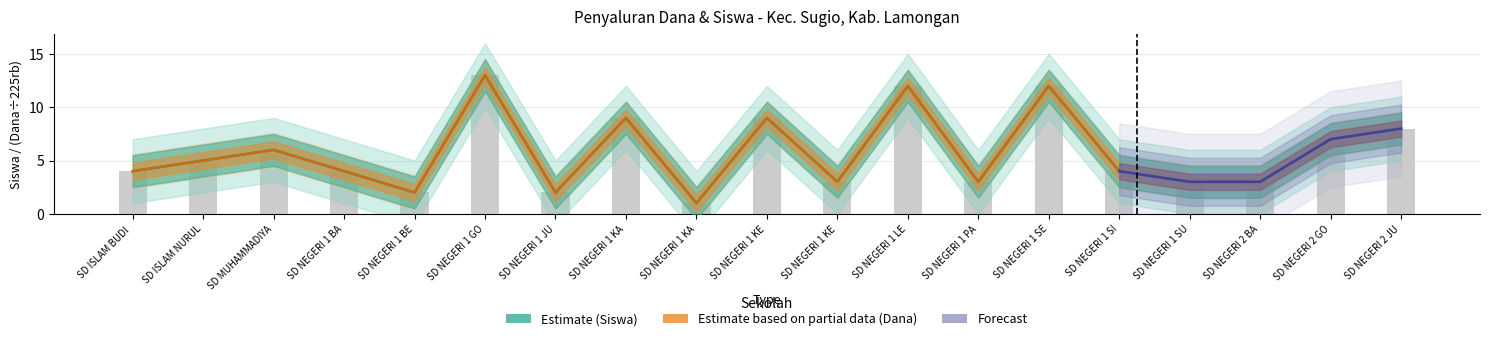

Which category has the lowest value in the Siswa Pemberian series?

SD NEGERI 1 KA